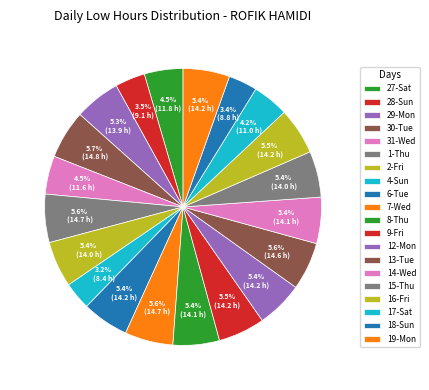

To the nearest percent, what is the average slice percentage?

5%